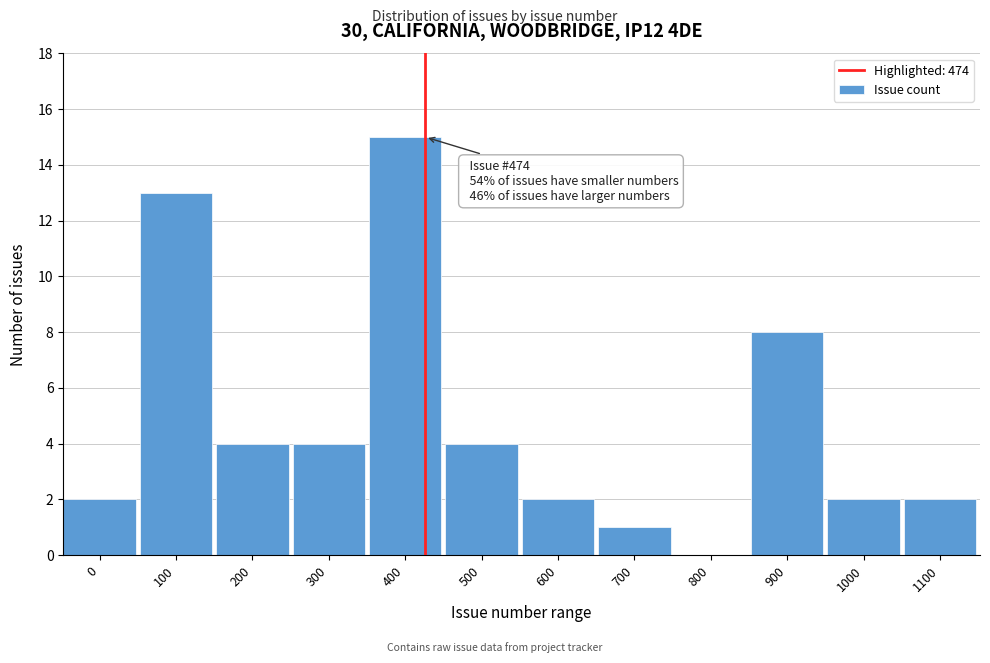

Reading left to right, extract all data points from this chart.

0=2	100=13	200=4	300=4	400=15	500=4	600=2	700=1	800=0	900=8	1000=2	1100=2